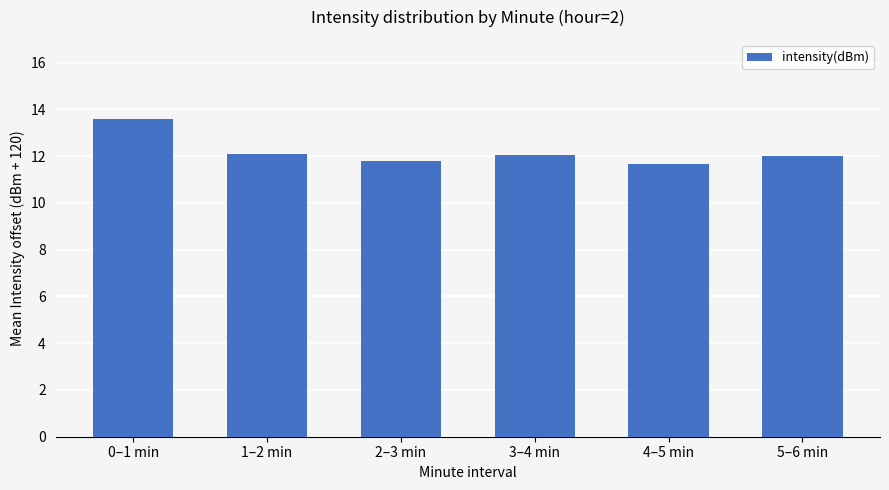

Between 1–2 min and 4–5 min, which is larger?

1–2 min